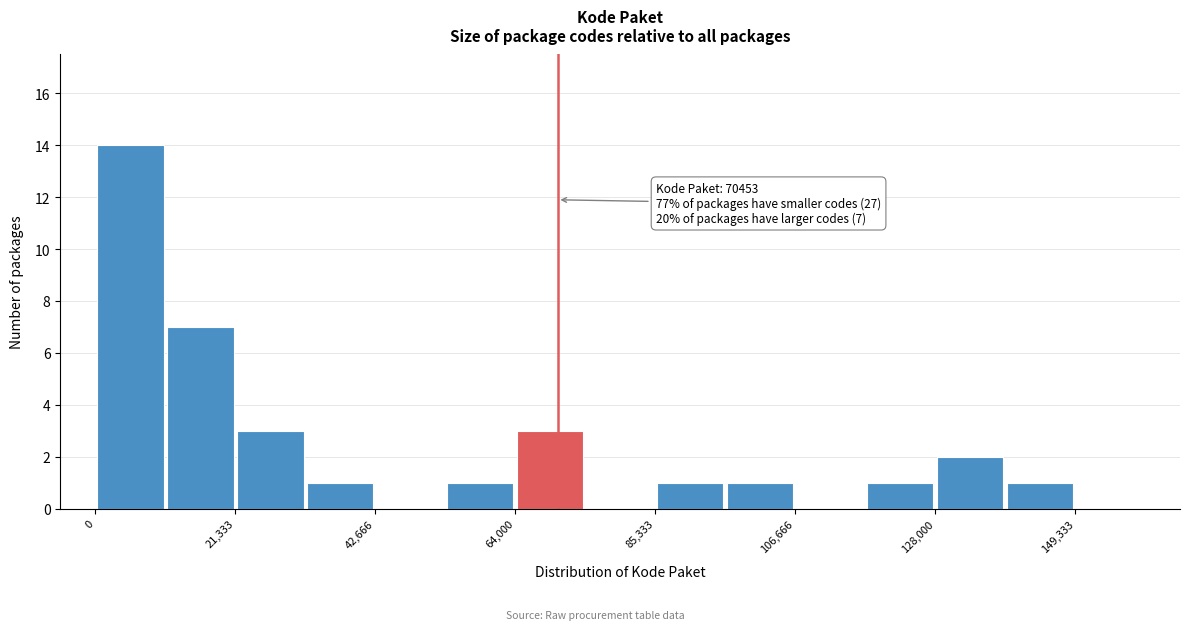

Read against the x-axis, roughly where is the centre of the tallest bar?

5000